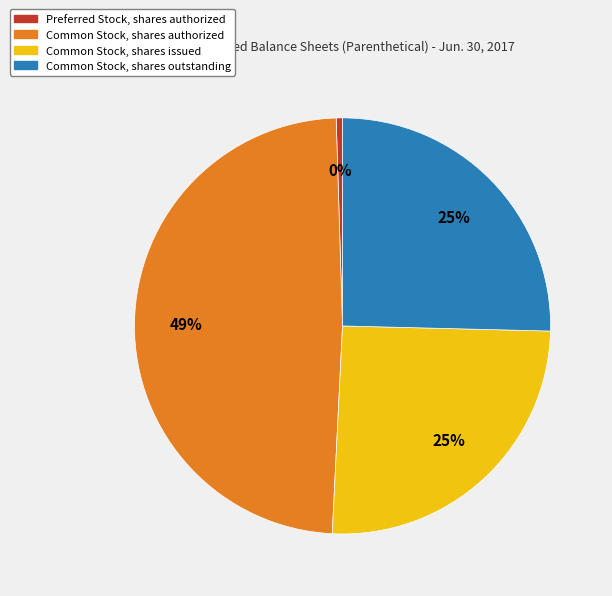

How many slices are in this pie chart?

4